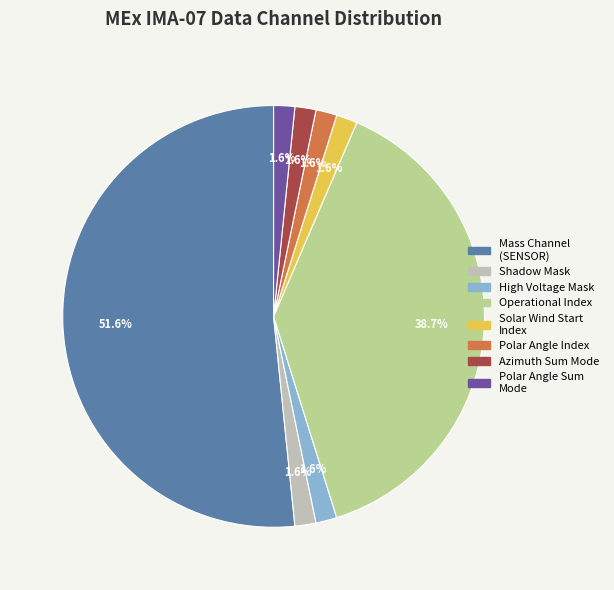

Is there any slice that represents more than half of the pie?

Yes